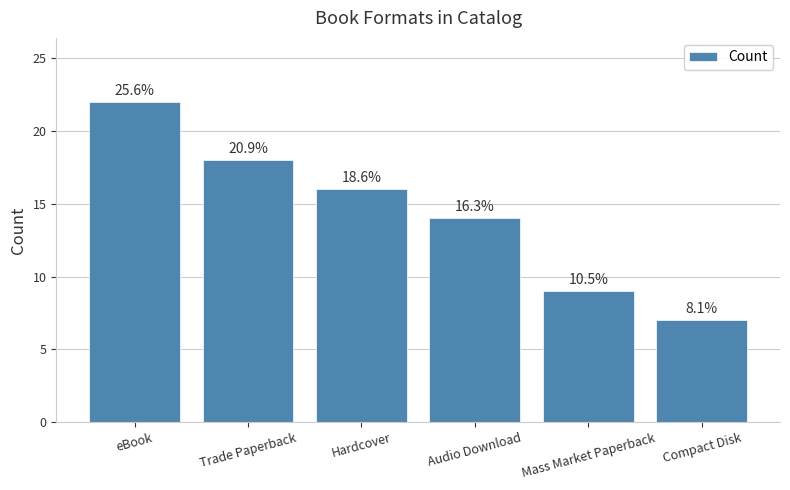

Does the chart contain stacked bars?

No